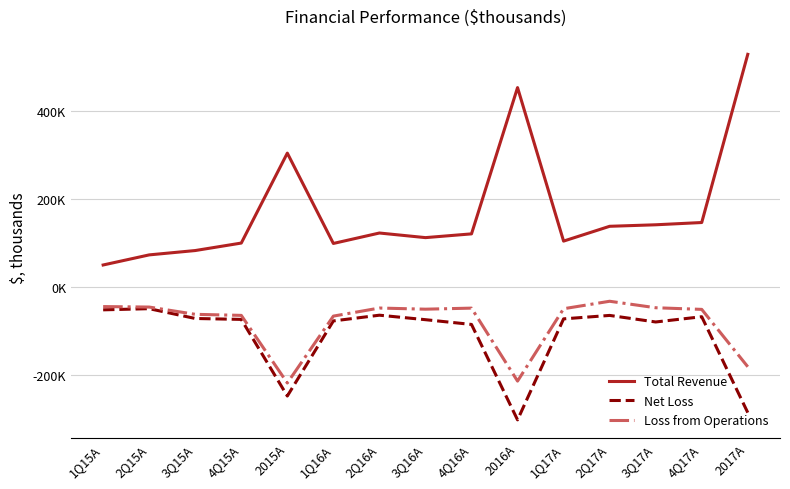

What are all the series names shown in the legend?

Total Revenue, Net Loss, Loss from Operations